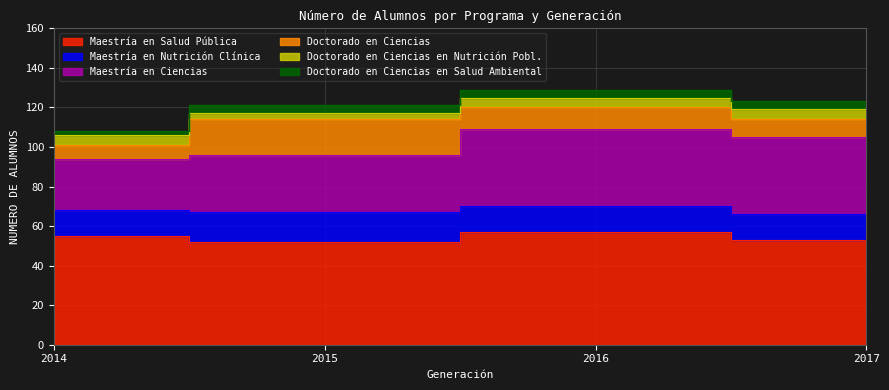

At how many categories does at least one series exceed 10?

4